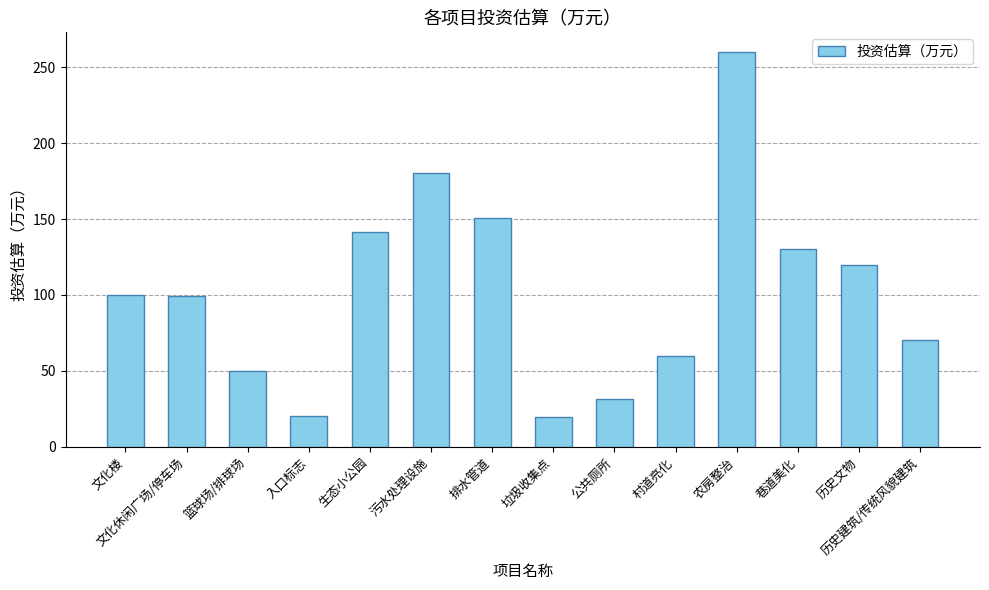

What value does the data have at 历史文物?

120.0